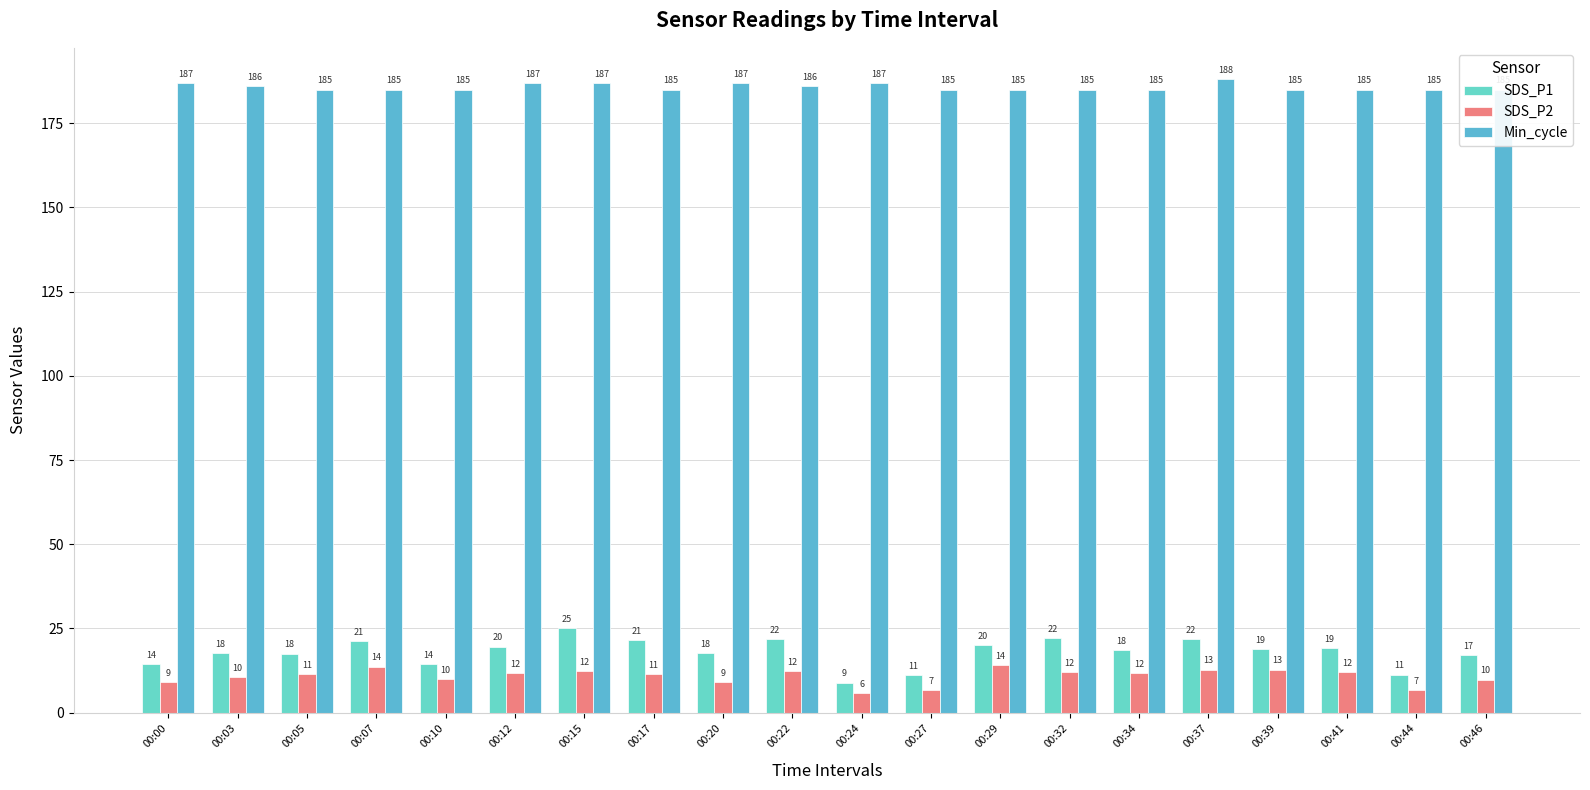

The SDS_P1 series shows 17.6 at 00:03. True or false?

True